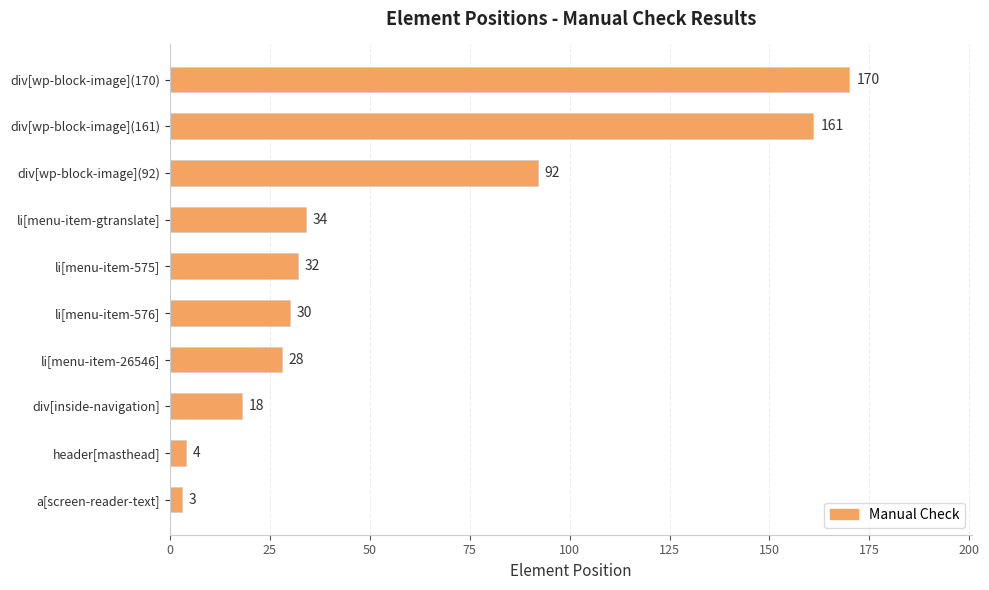

How many values are below 32?

5